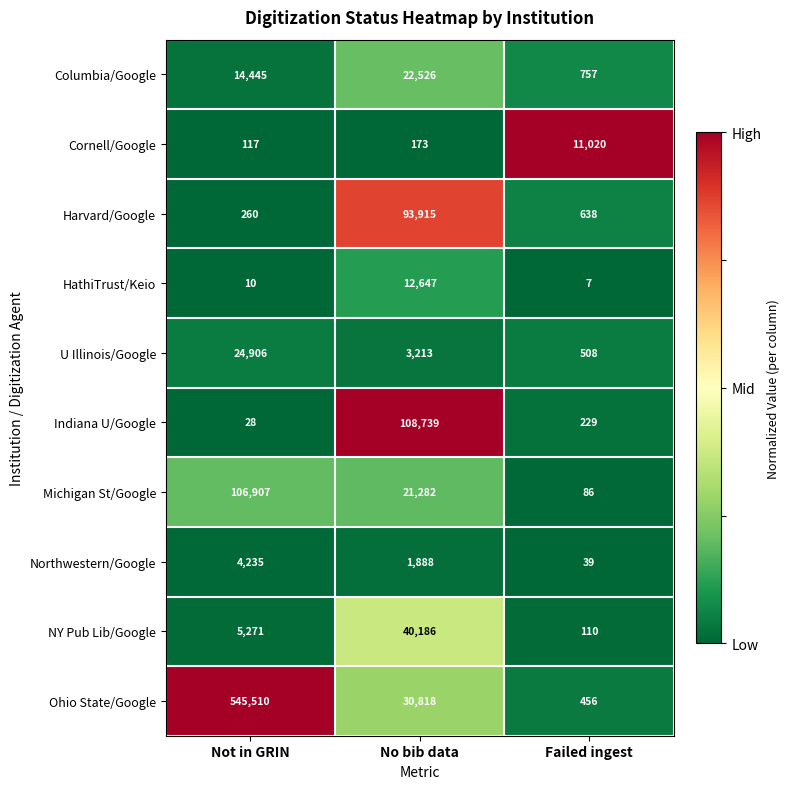

At which label does Michigan St/Google first exceed 21282?

Not in GRIN